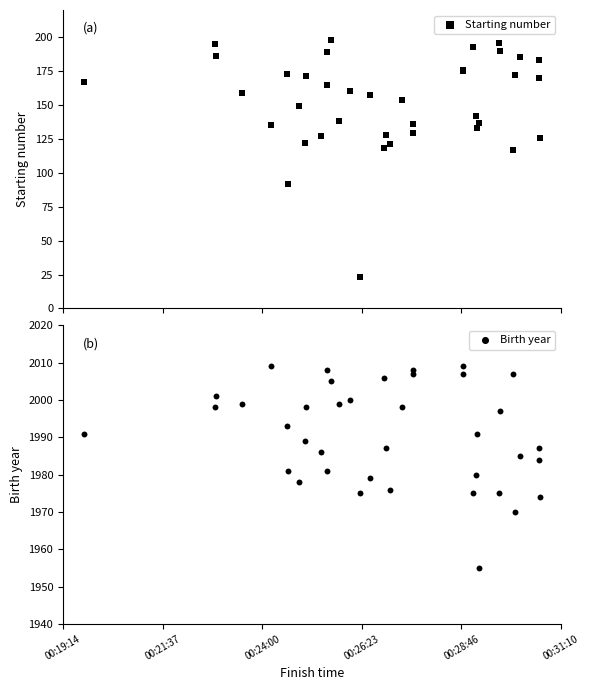

What are all the series names shown in the legend?

Starting number, Birth year